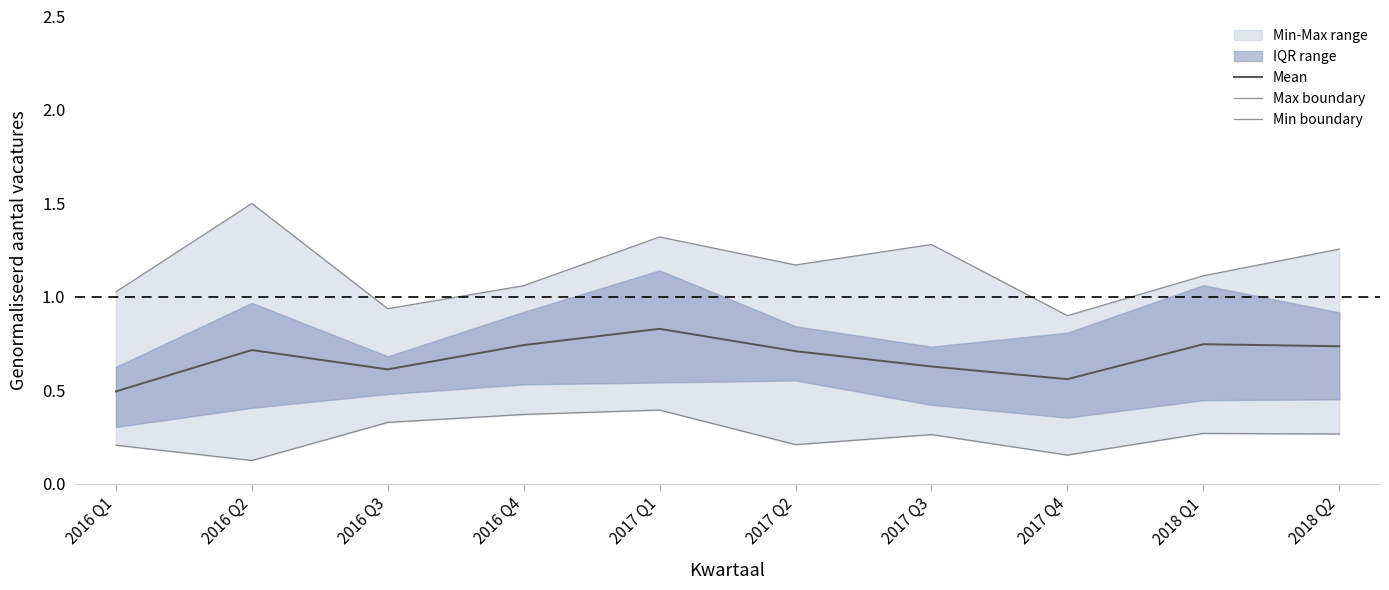

Reading left to right, extract all data points from this chart.

Mean: 0.5	0.7	0.6	0.7	0.8	0.7	0.6	0.6	0.7	0.7
Max boundary: 1.0	1.5	0.9	1.1	1.3	1.2	1.3	0.9	1.1	1.3
Min boundary: 0.2	0.1	0.3	0.4	0.4	0.2	0.3	0.2	0.3	0.3